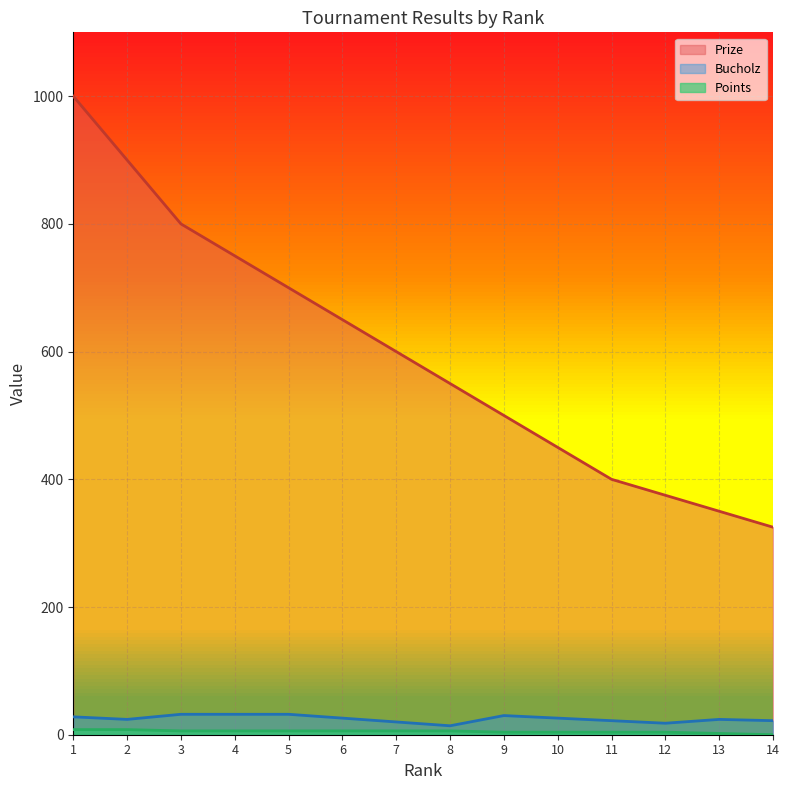

How many lines are shown in the chart?

3